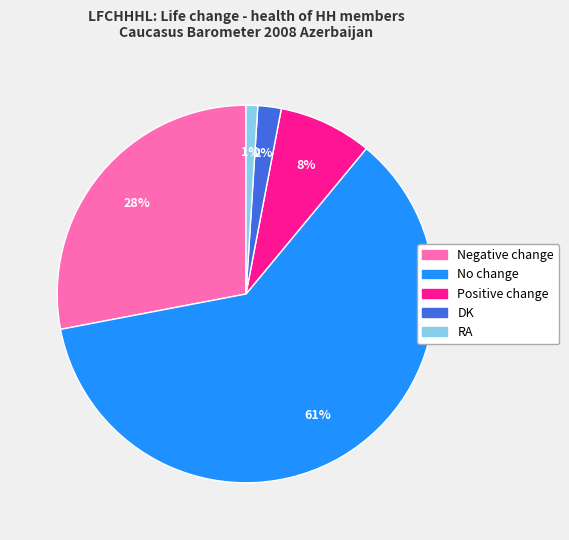

Count the number of slices in the pie.

5